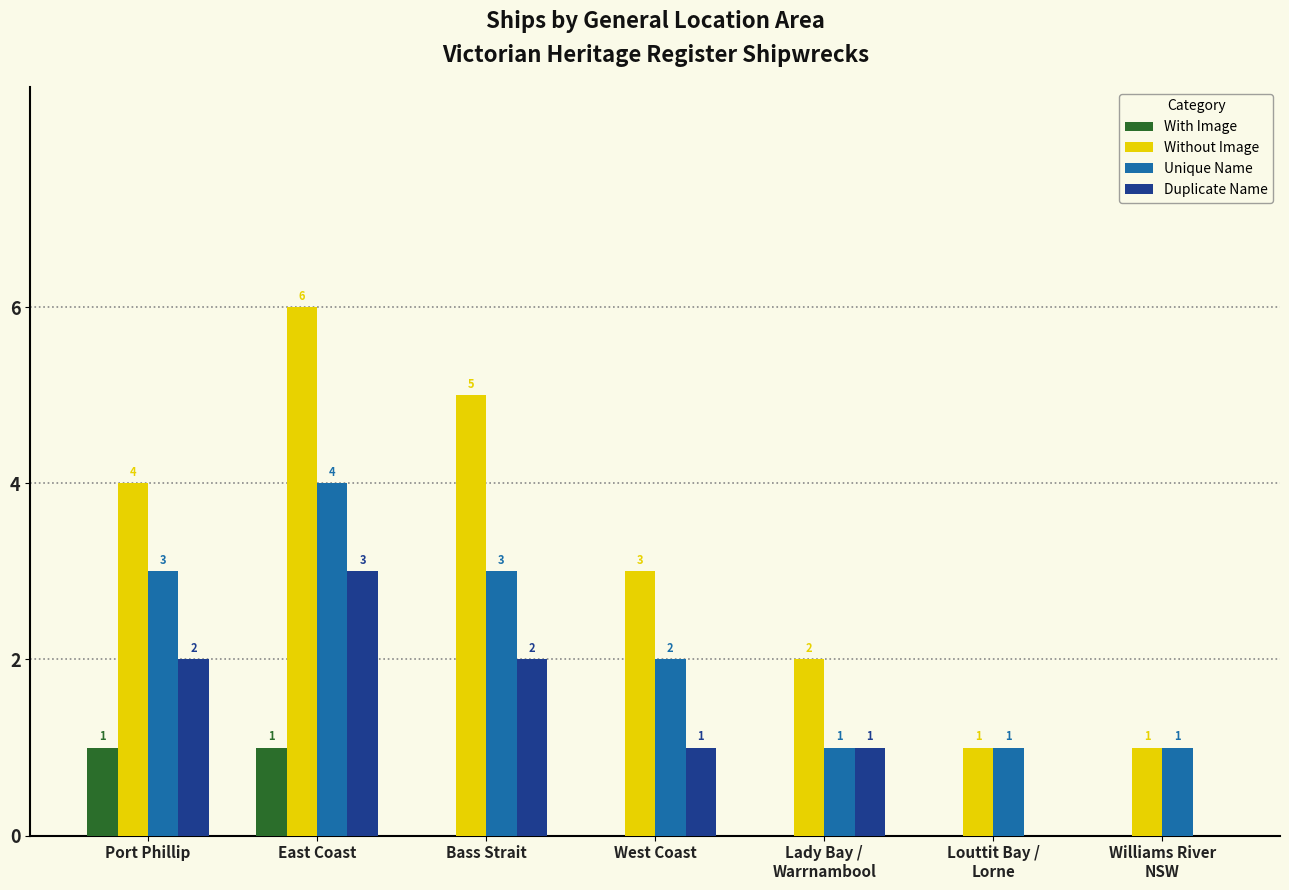

Reading left to right, what are all the values shown in this chart?

With Image: Port Phillip=1	East Coast=1	Bass Strait=0	West Coast=0	Lady Bay /
Warrnambool=0	Louttit Bay /
Lorne=0	Williams River
NSW=0
Without Image: Port Phillip=4	East Coast=6	Bass Strait=5	West Coast=3	Lady Bay /
Warrnambool=2	Louttit Bay /
Lorne=1	Williams River
NSW=1
Unique Name: Port Phillip=3	East Coast=4	Bass Strait=3	West Coast=2	Lady Bay /
Warrnambool=1	Louttit Bay /
Lorne=1	Williams River
NSW=1
Duplicate Name: Port Phillip=2	East Coast=3	Bass Strait=2	West Coast=1	Lady Bay /
Warrnambool=1	Louttit Bay /
Lorne=0	Williams River
NSW=0